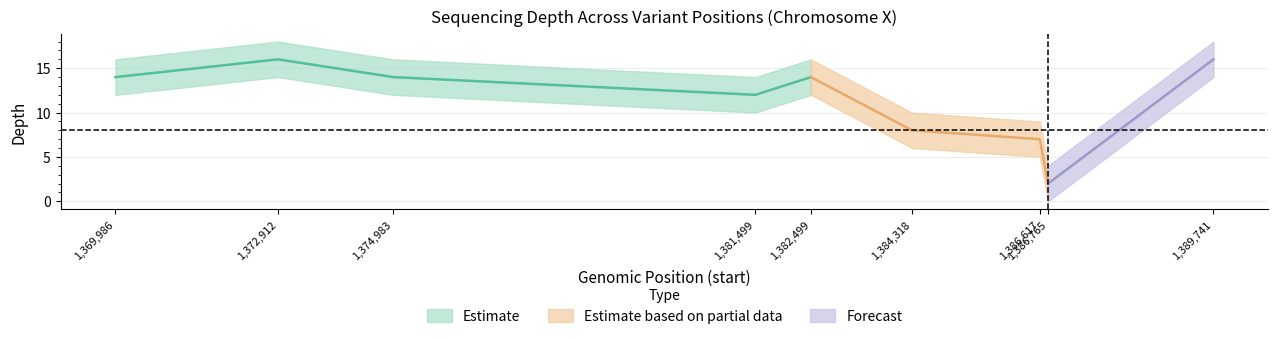

At which category is the sum across all series the highest?

1372912